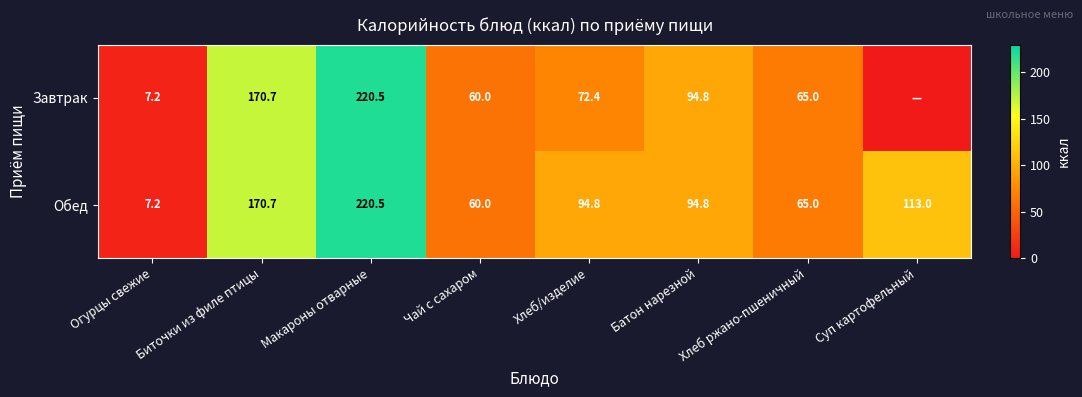

How many data points in Обед are less than 94?

3